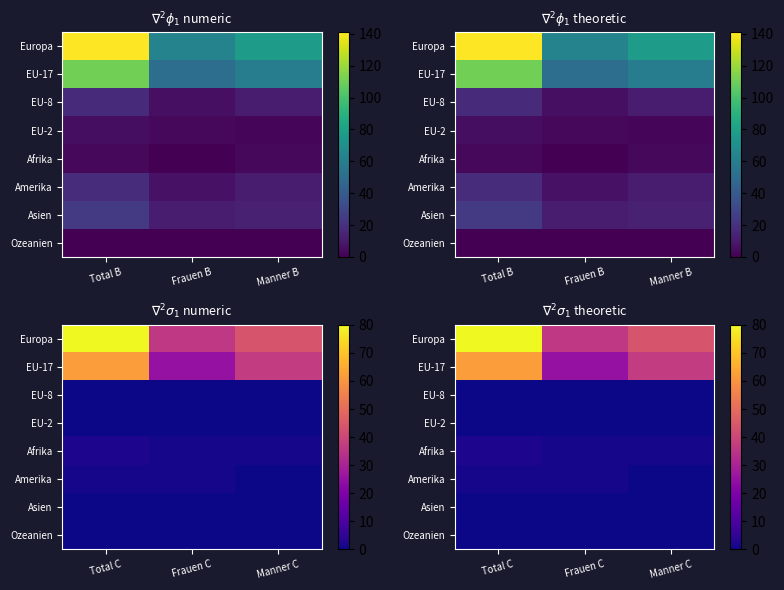

Is the value of EU-17 at Manner C greater than the value of EU-8 at Frauen C?

Yes